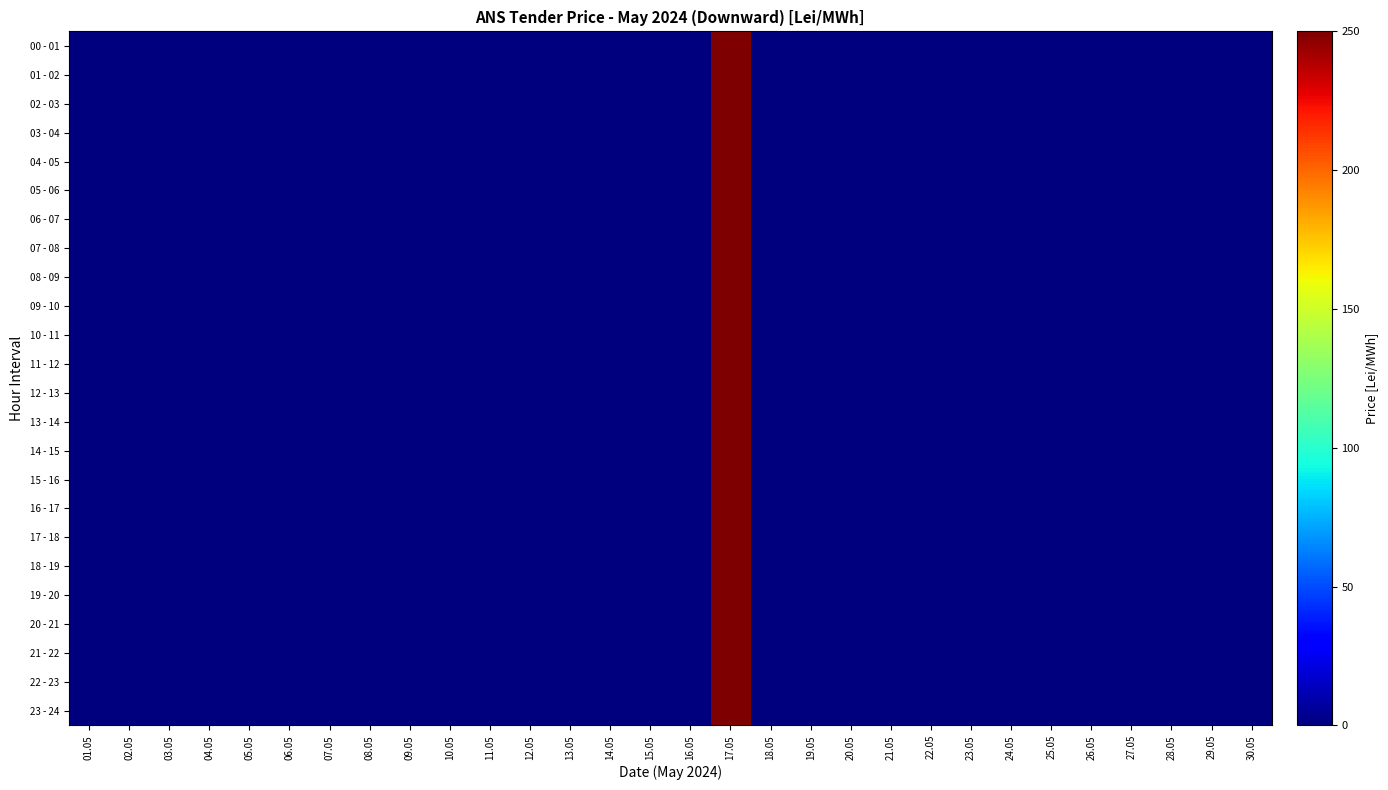

At which category does the chart reach its minimum across all series?

01.05